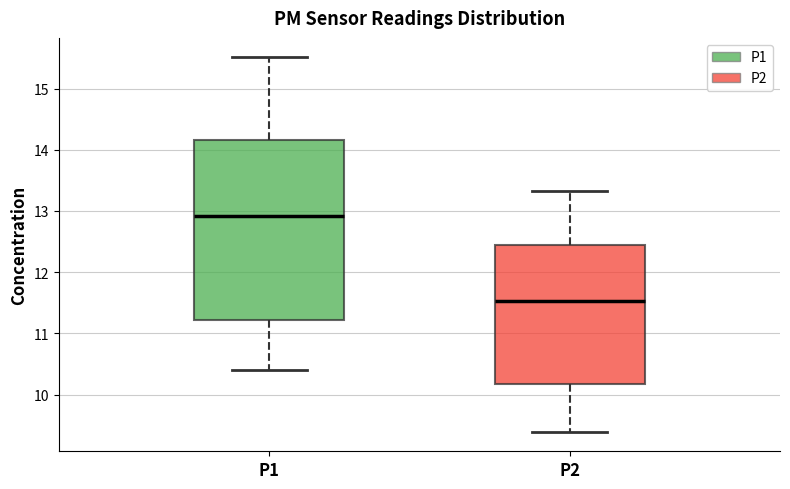

Which box is the tallest, from its lower edge to its upper edge?

P1